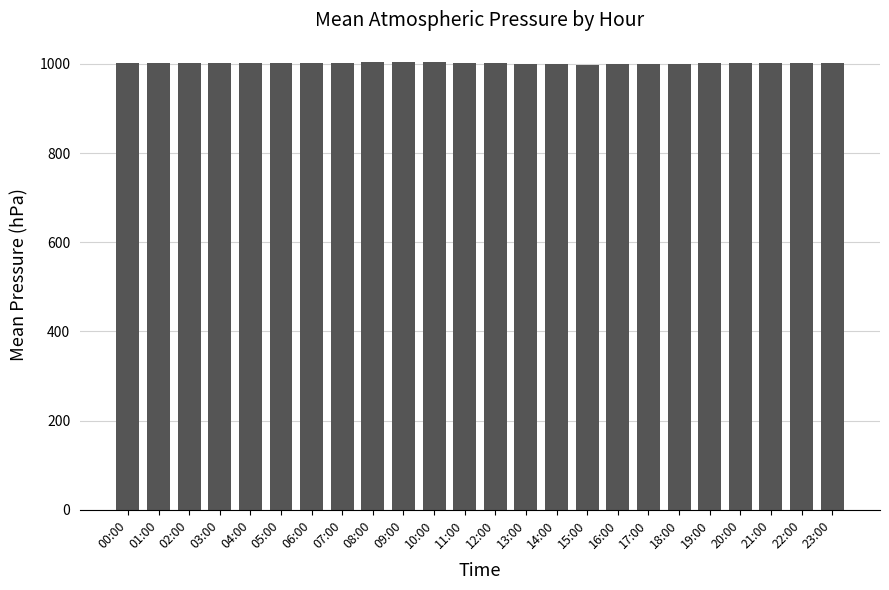

What is the ratio of the value at 17:00 to the value at 02:00?

1.0